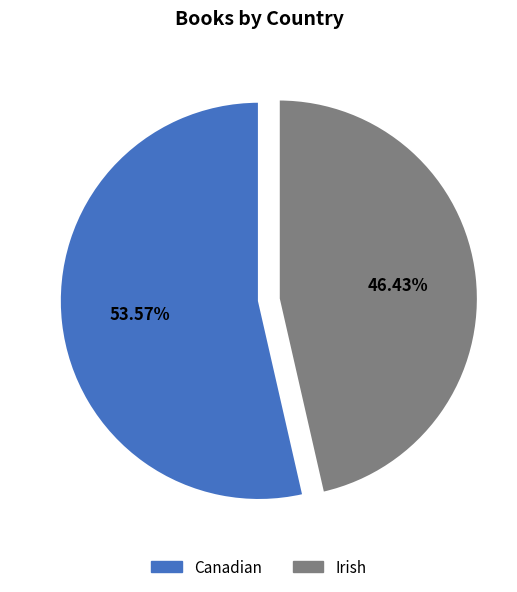

What is the smallest slice in the pie chart?

Irish